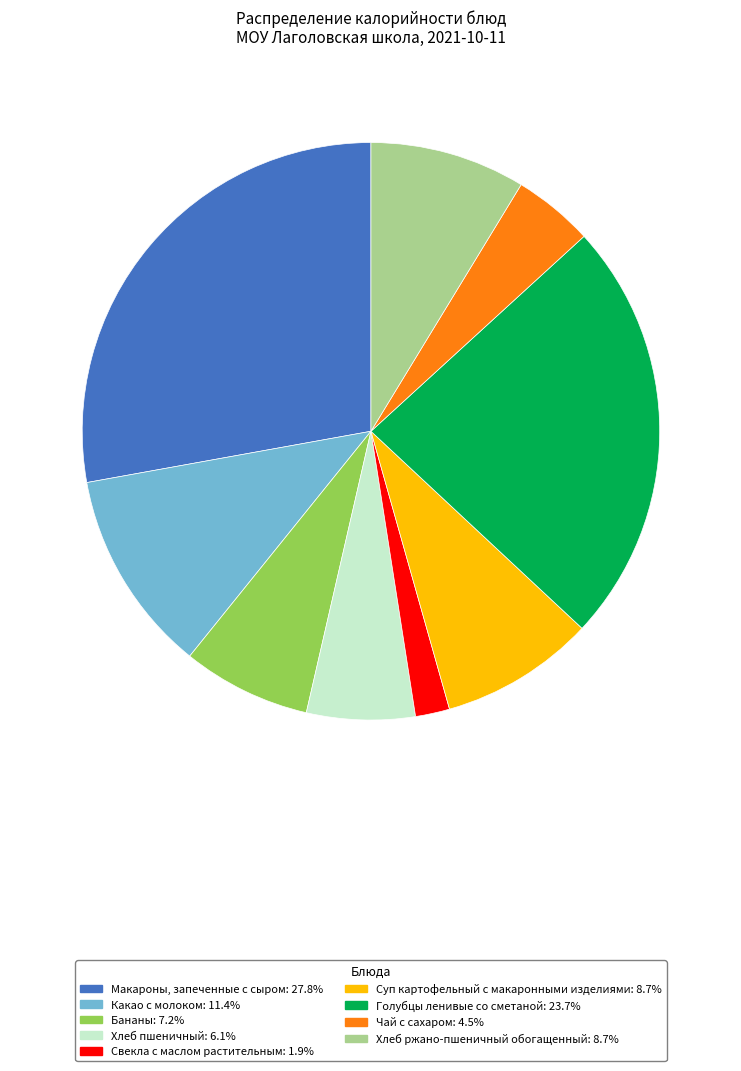

Count the number of slices in the pie.

9